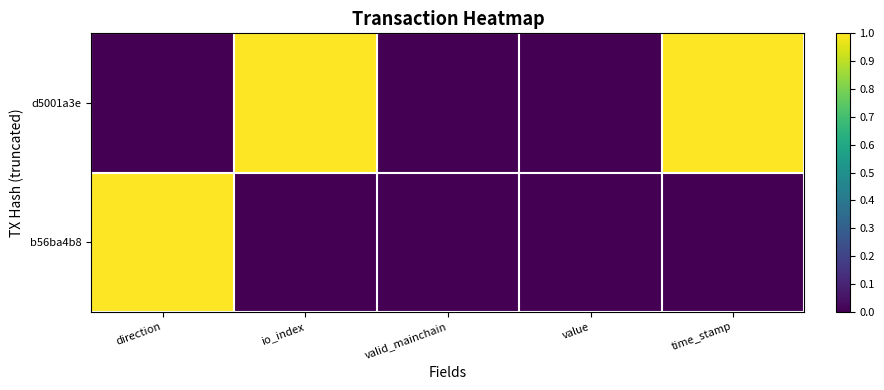

Reading left to right, transcribe all the data shown in this chart.

d5001a3e: direction=0	io_index=1	valid_mainchain=0	value=0	time_stamp=1
b56ba4b8: direction=1	io_index=0	valid_mainchain=0	value=0	time_stamp=0